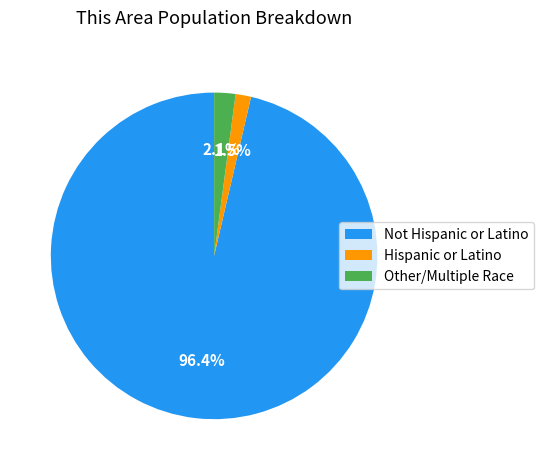

True or false: Not Hispanic or Latino accounts for 38% of the total.

False